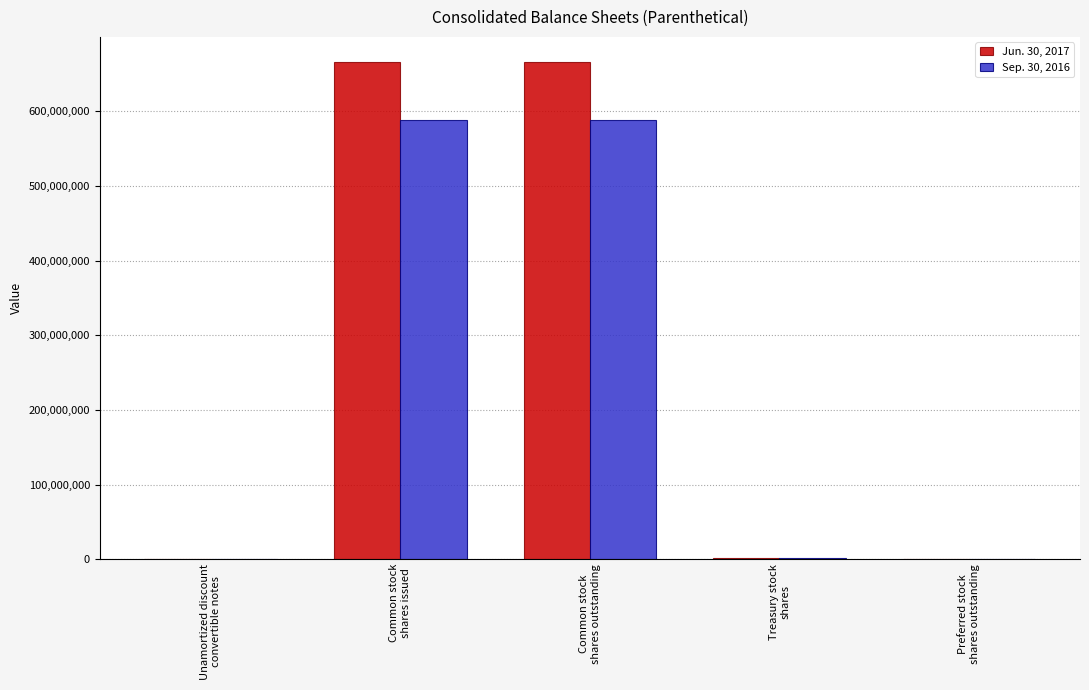

What is the maximum value shown in the chart?

666587156